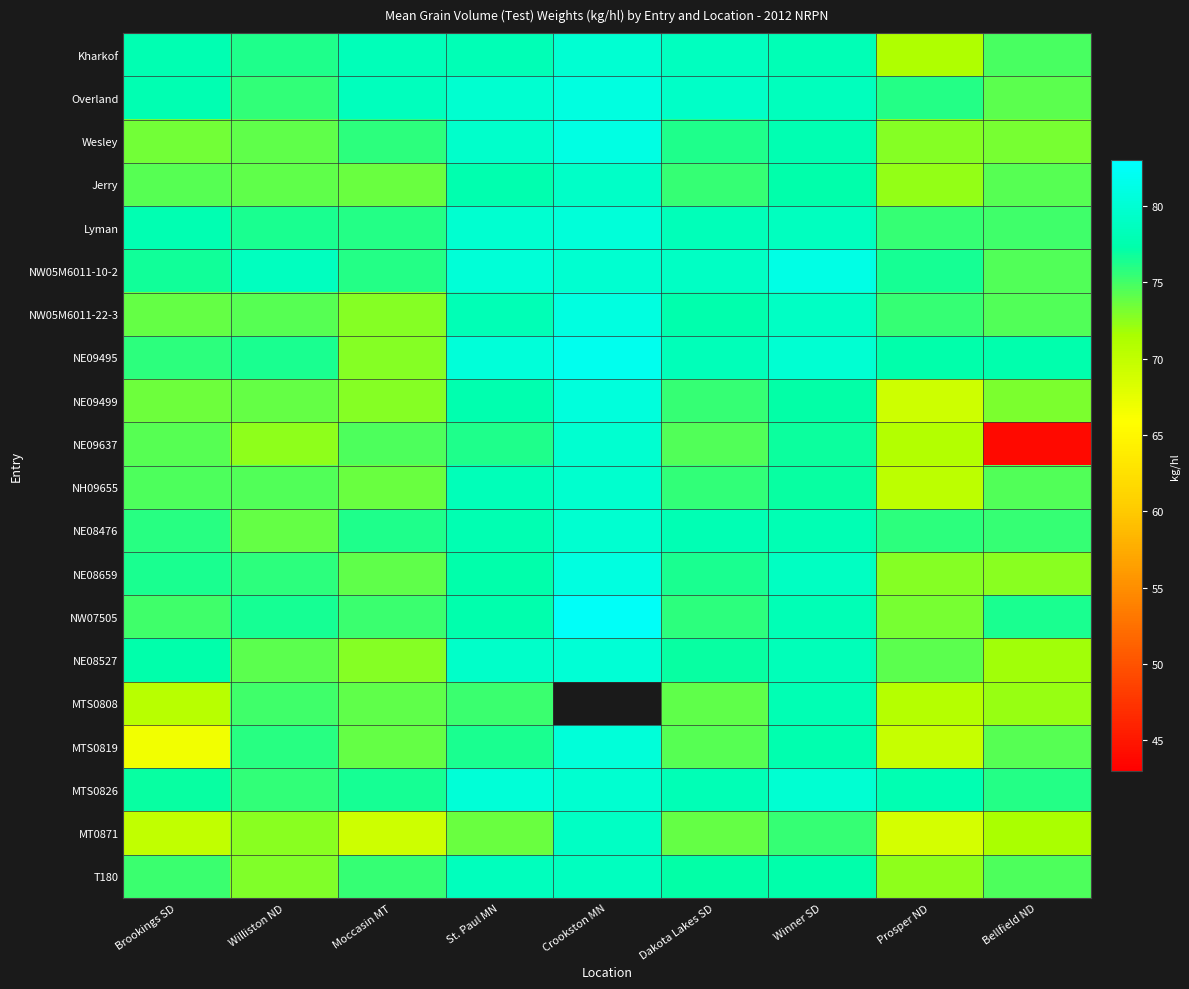

Which label corresponds to the largest value in the chart?

Crookston MN